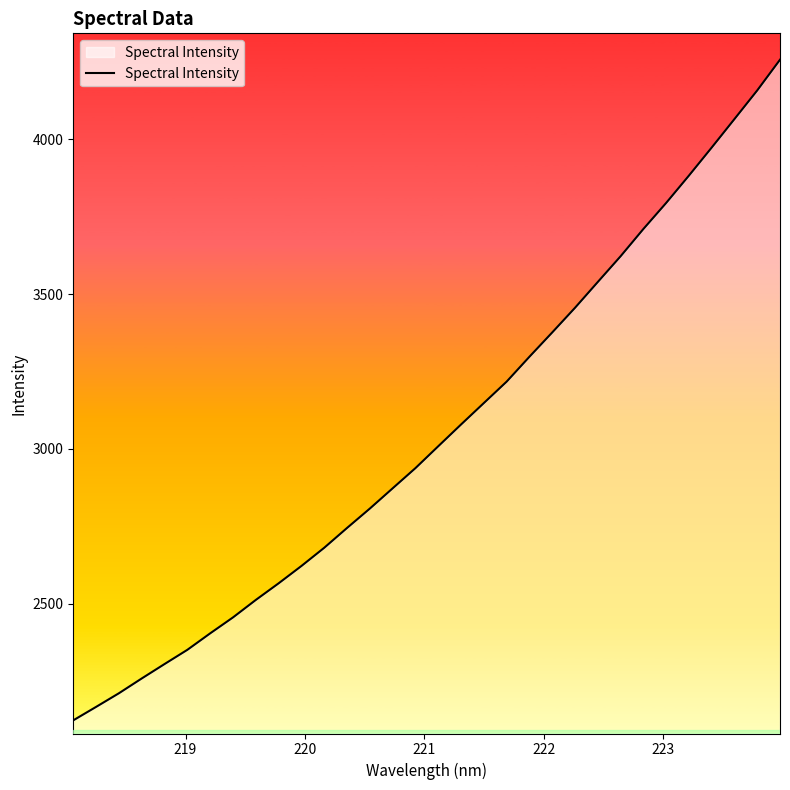

What is the maximum value shown in the chart?

4256.0